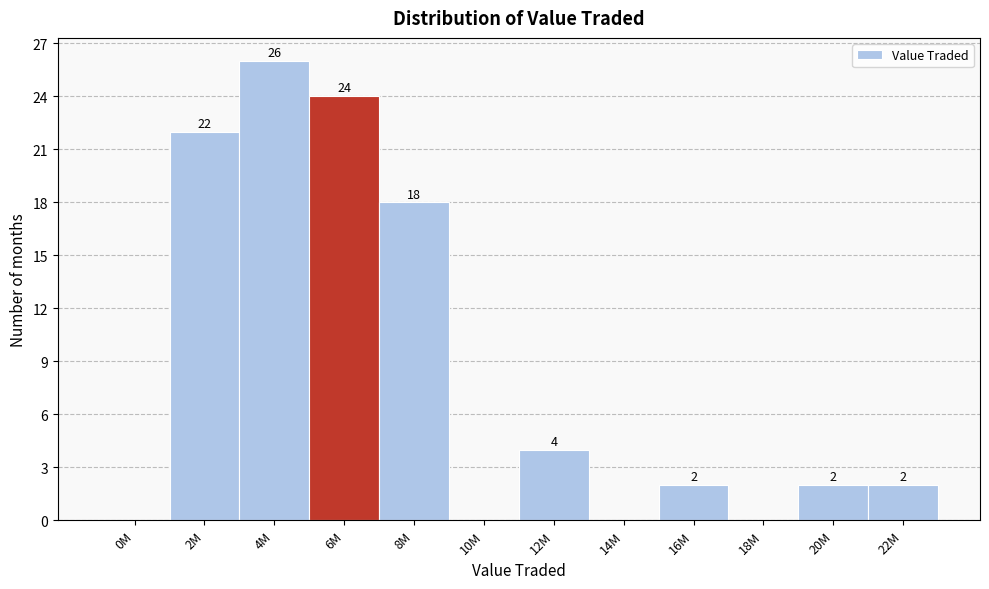

Reading left to right, transcribe all the data shown in this chart.

0M=0	2M=22	4M=26	6M=24	8M=18	10M=0	12M=4	14M=0	16M=2	18M=0	20M=2	22M=2